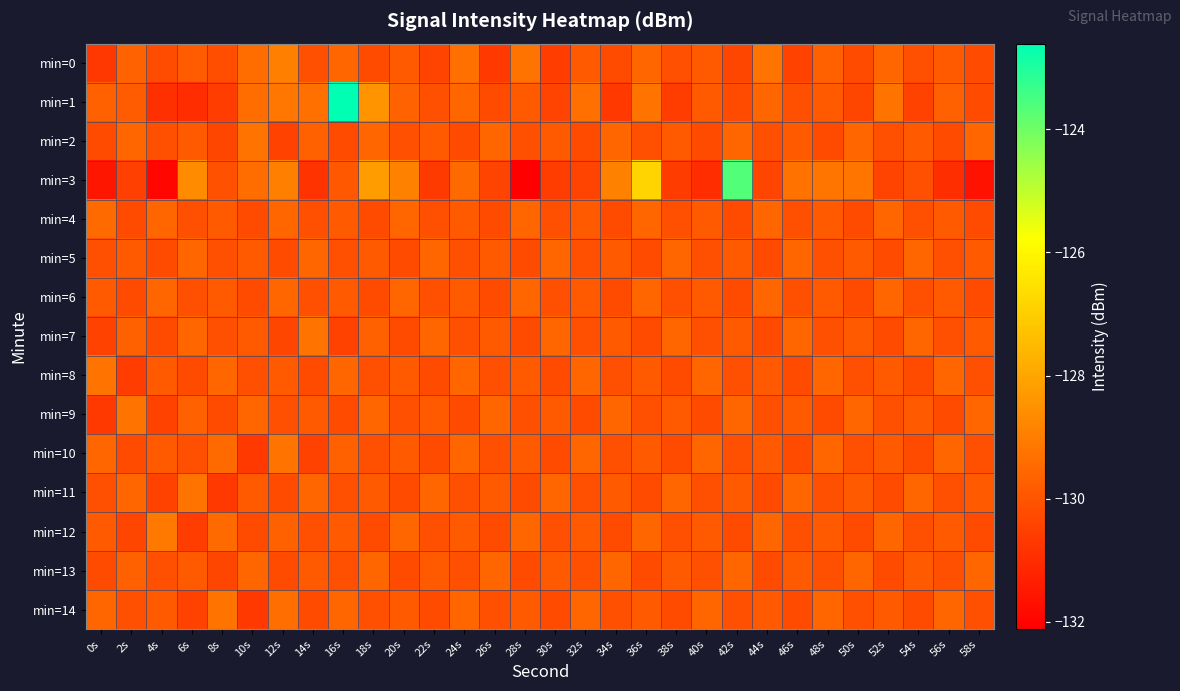

At 16s, list the series in order from smallest to largest.

min=7, min=2, min=9, min=5, min=11, min=13, min=3, min=4, min=6, min=12, min=10, min=0, min=8, min=14, min=1